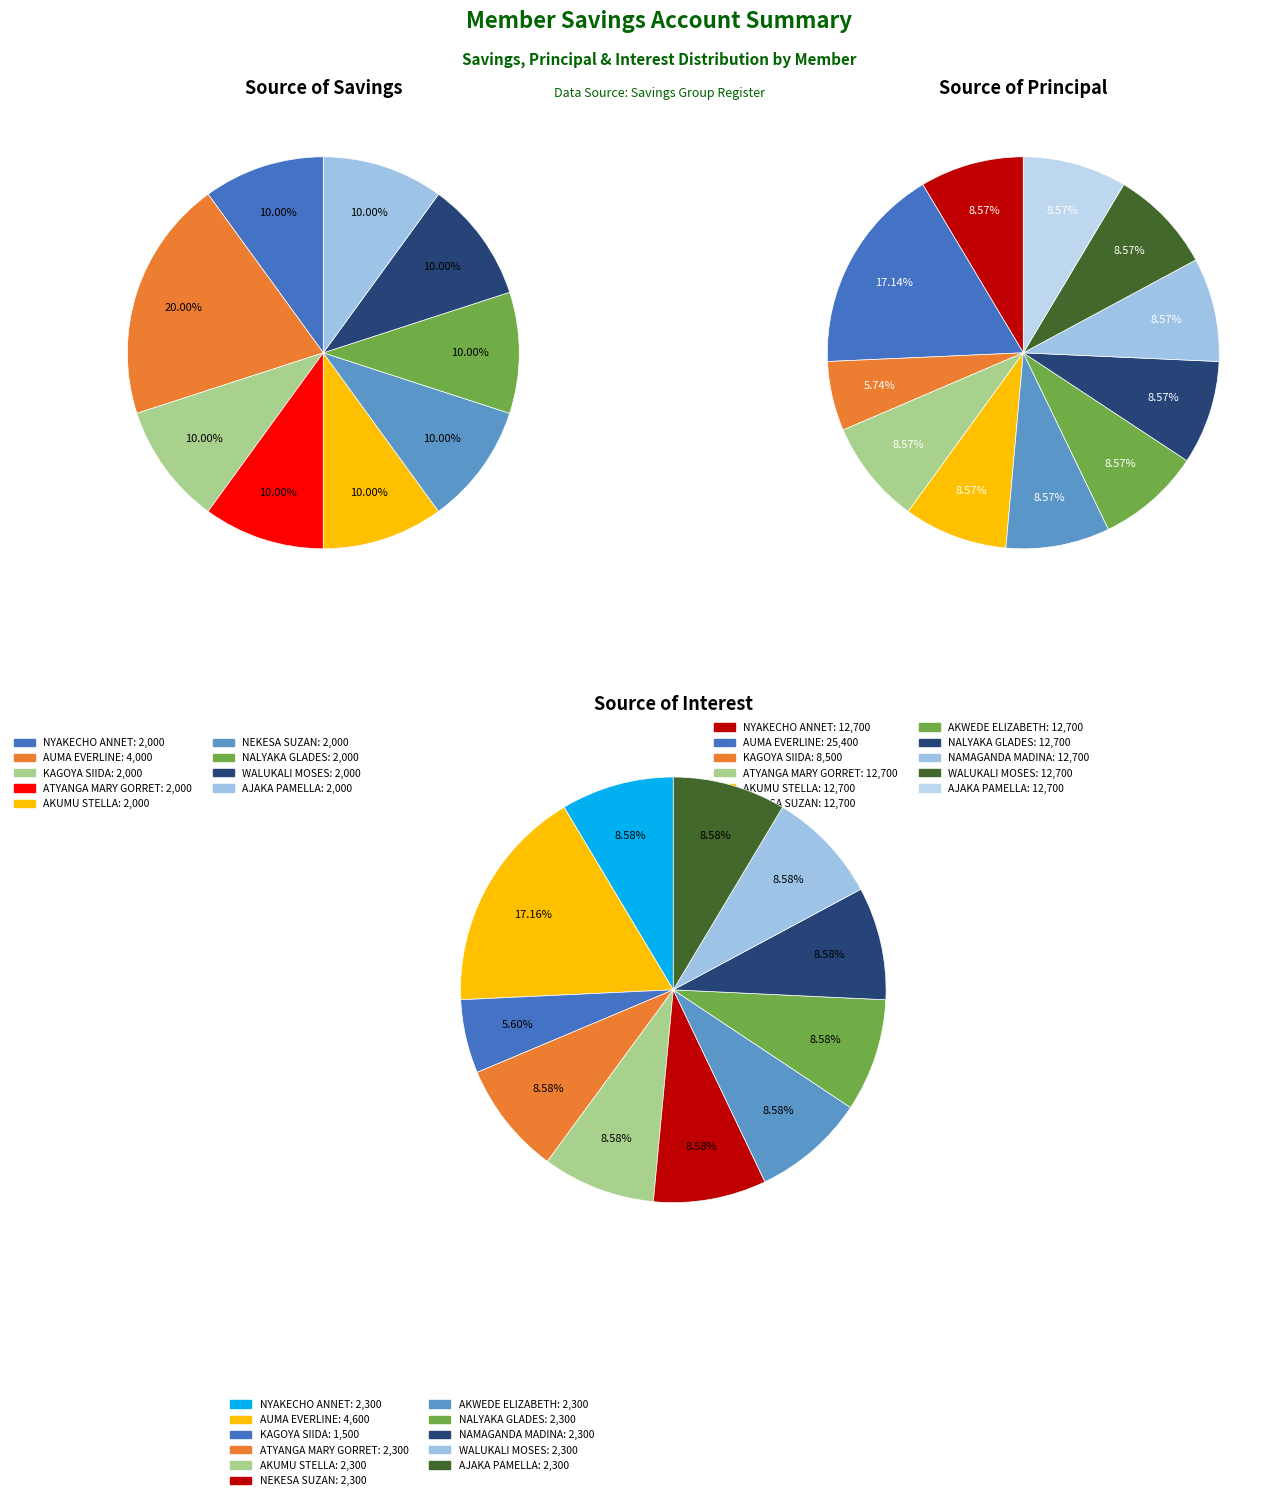

Rank the series by their maximum value, from lowest to highest.

SAVING, INTEREST, PRINCIPAL